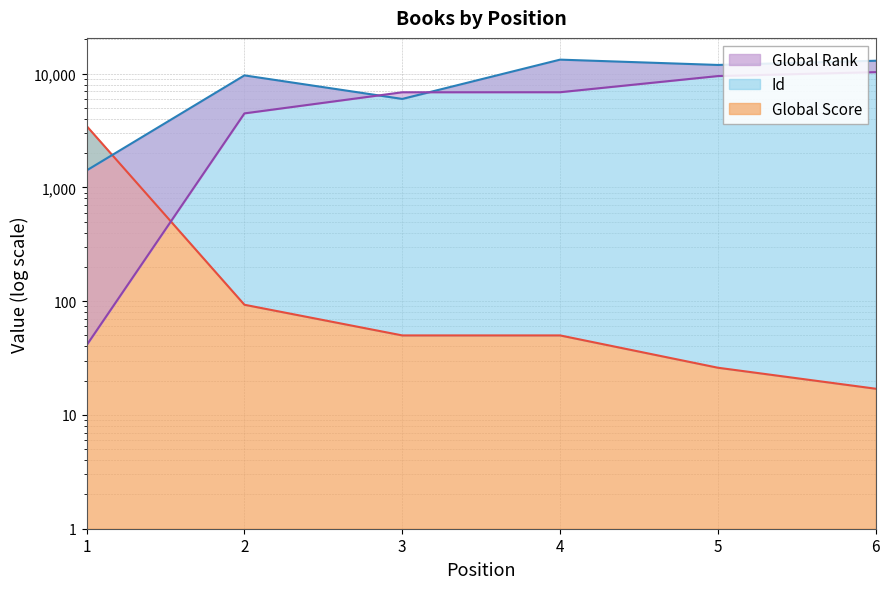

Does the chart have visible grid lines?

Yes